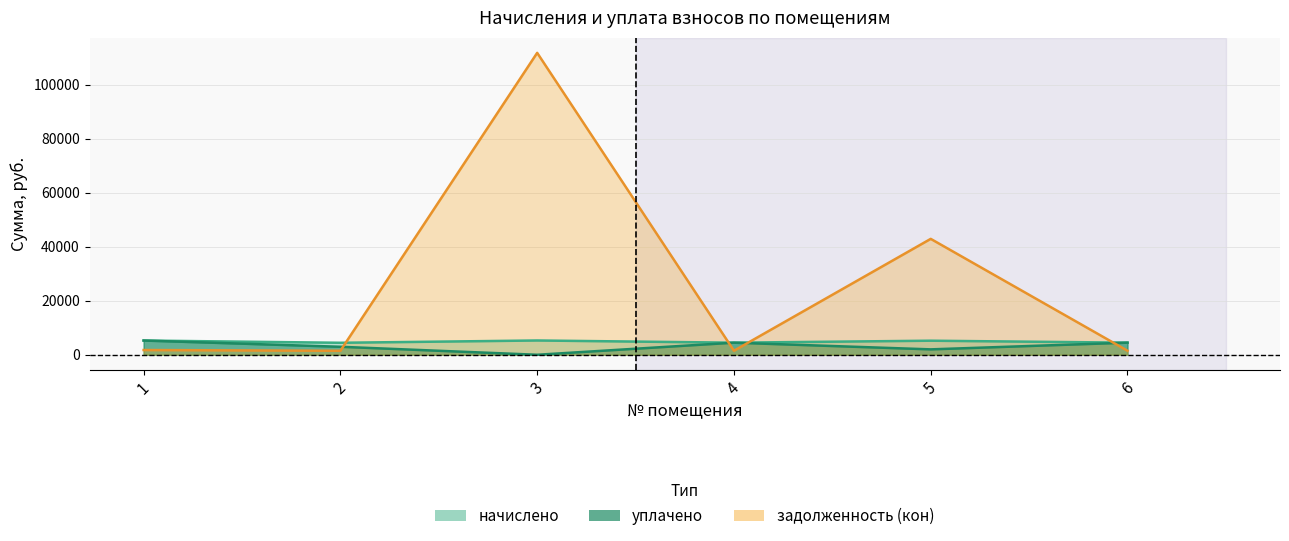

True or false: уплачено and начислено intersect in this chart.

False